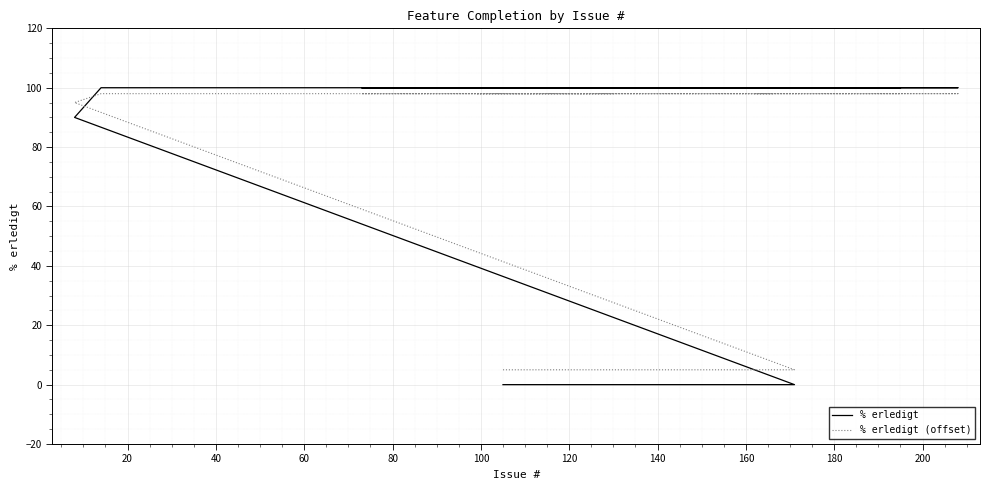

True or false: % erledigt has more than 1 points higher than both neighbors.

False